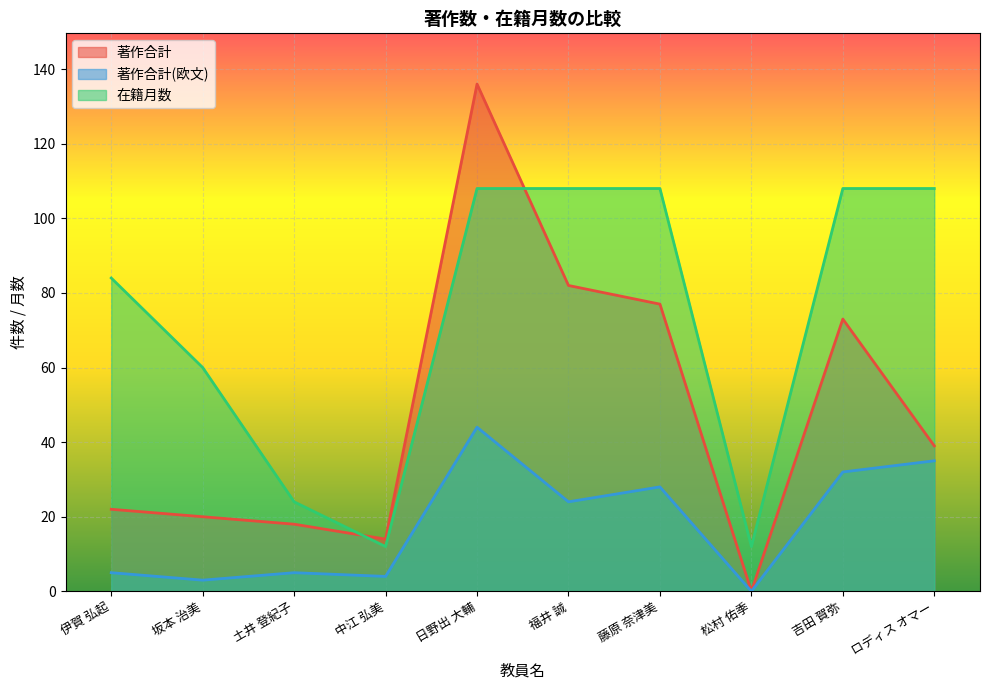

How many categories are shown in the chart?

10